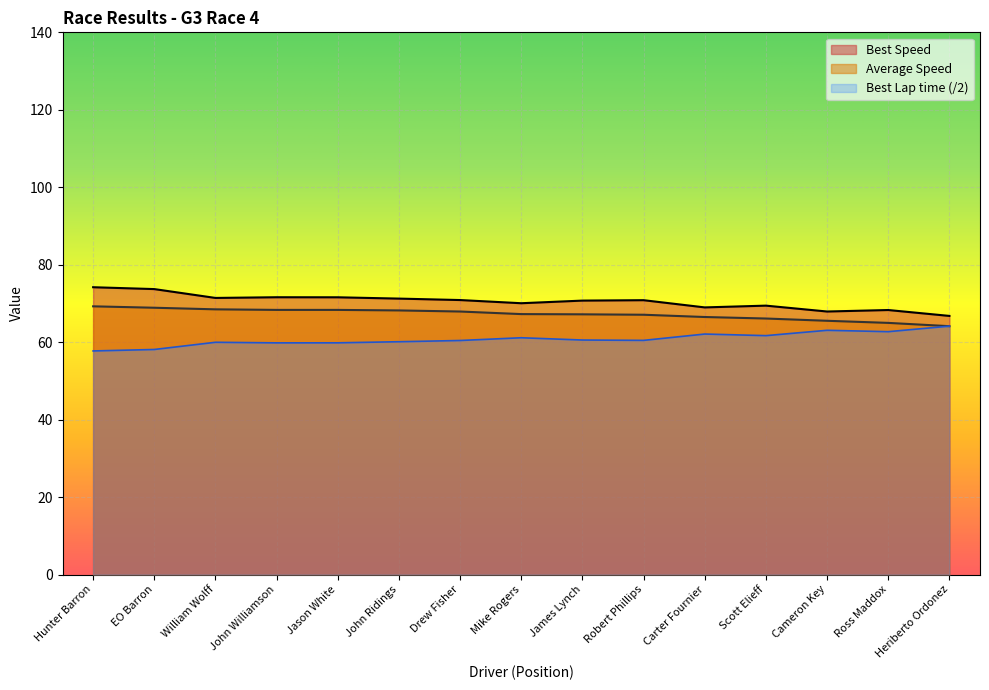

What is the sum of all Total Time values?

1008.2